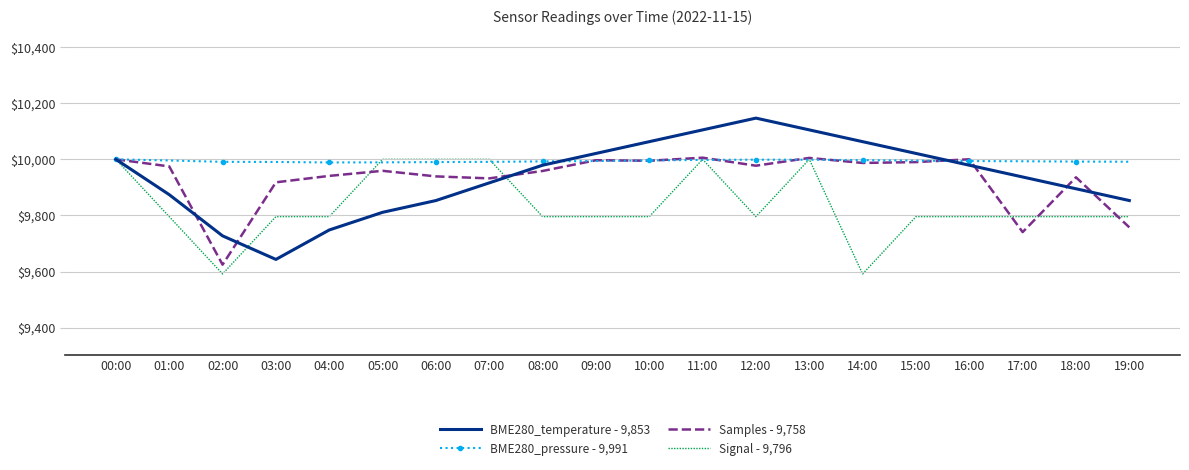

Is it true that BME280_pressure - 9,991 equals 2341.2 at 00:00?

False